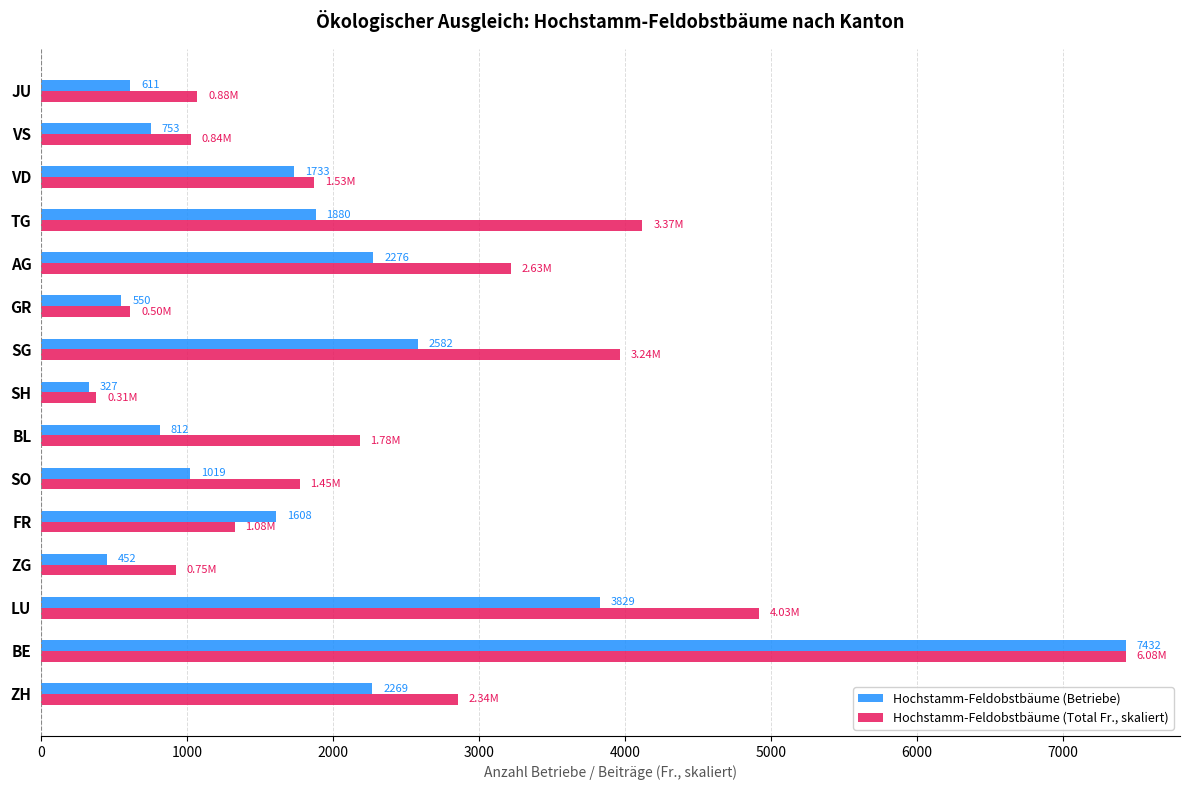

What is the difference between the maximum and minimum values in the Hochstamm-Feldobstbäume (Betriebe) series?

7105.0